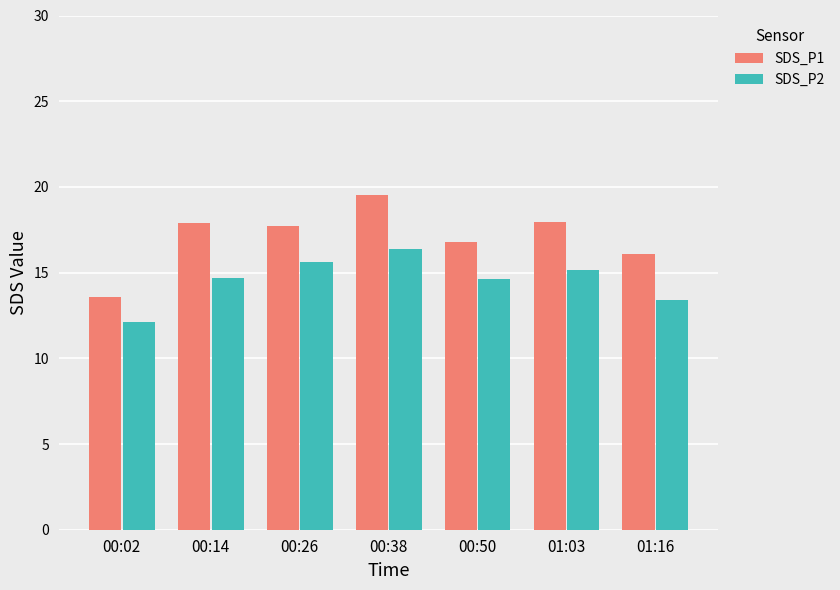

Which series has the largest total across all categories?

SDS_P1